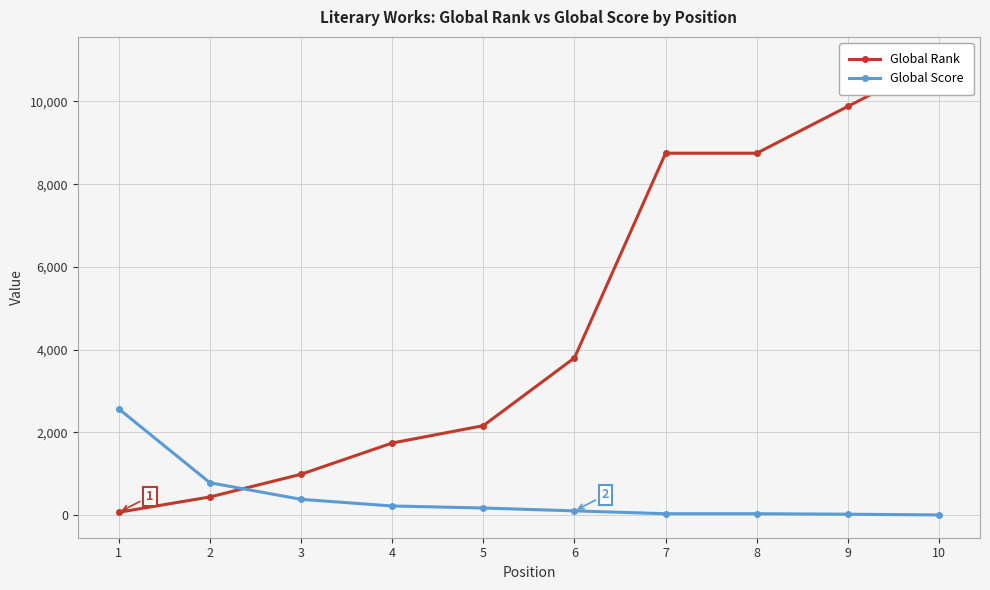

List the series in order of their overall mean, lowest first.

Global Score, Global Rank